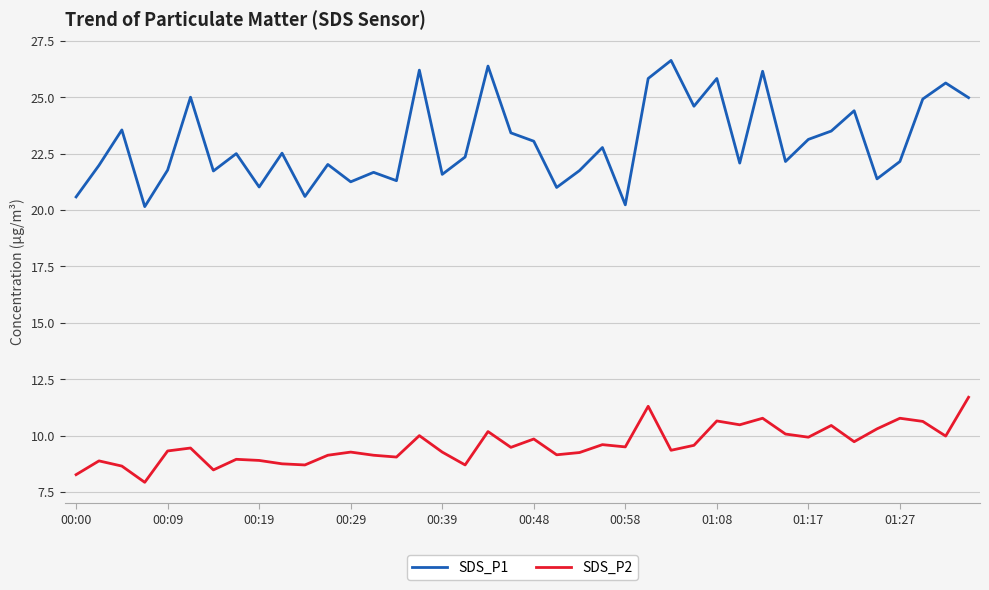

List the series in order of their overall mean, lowest first.

SDS_P2, SDS_P1